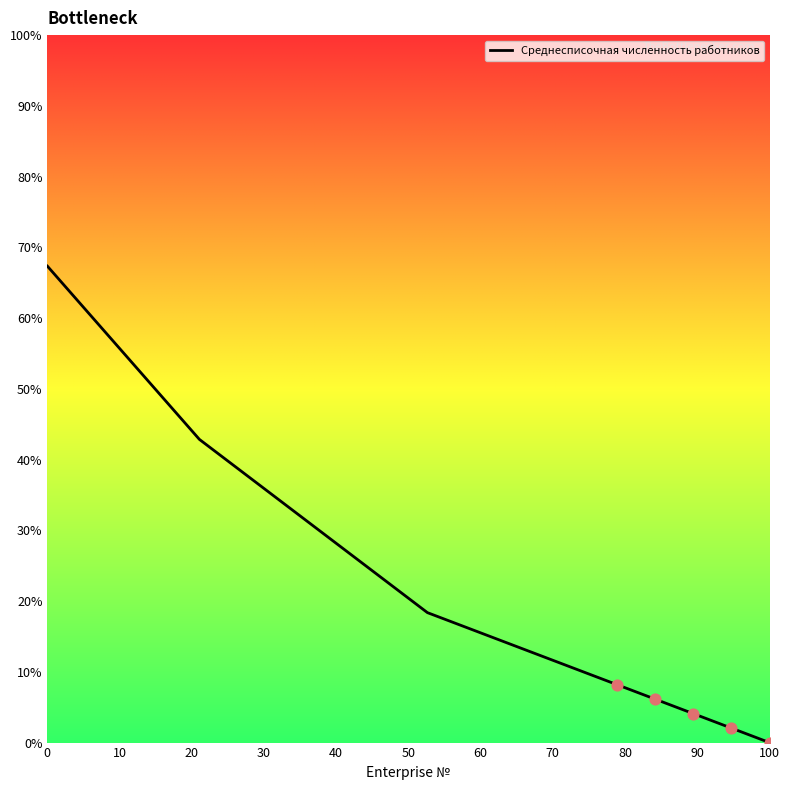

What is the greatest value displayed?

67.3